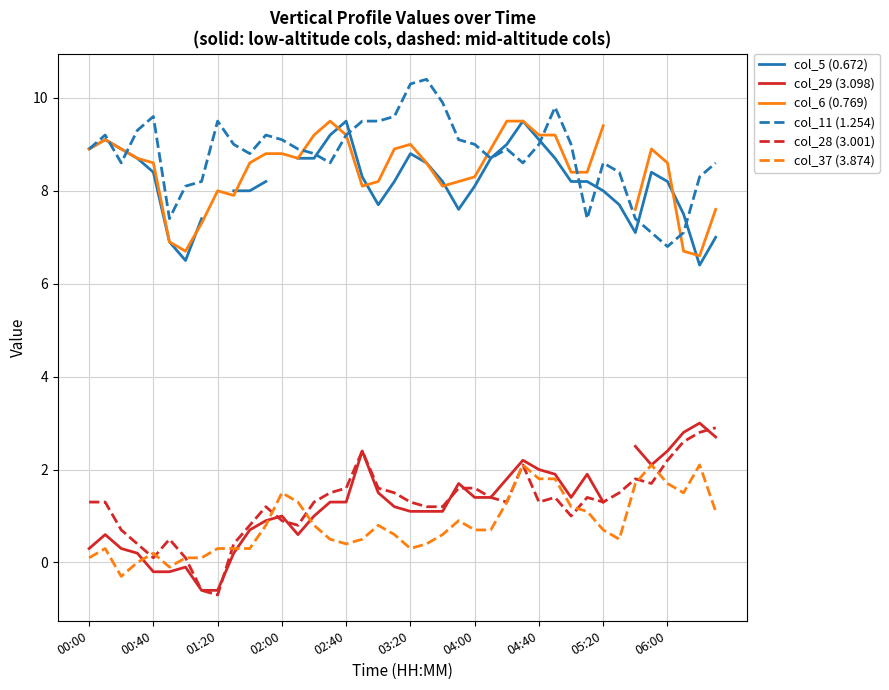

How many series are shown in this chart?

6